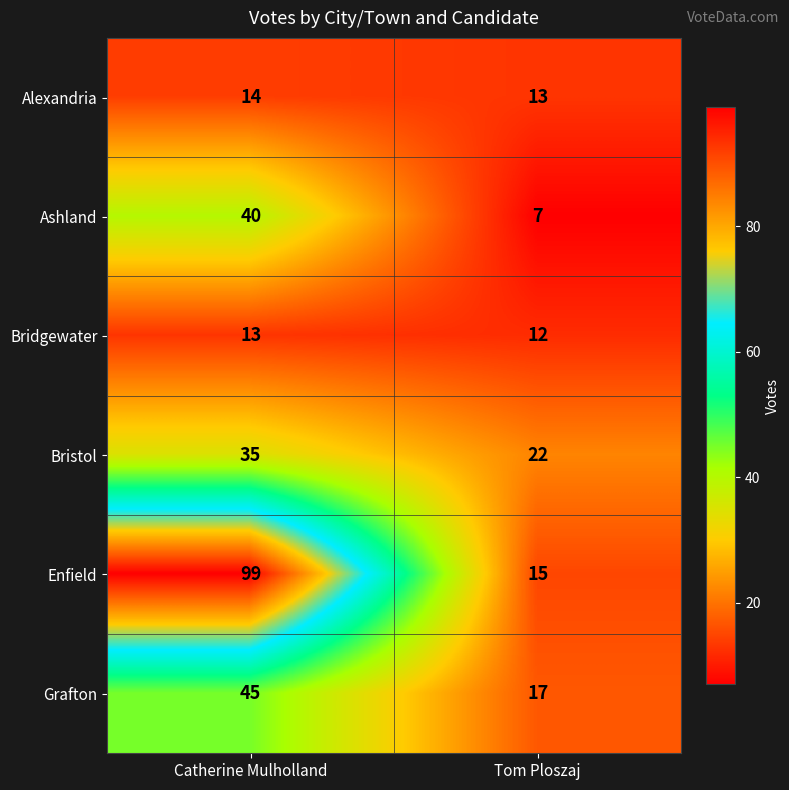

What is the spread (max minus min) of values at Catherine Mulholland?

86